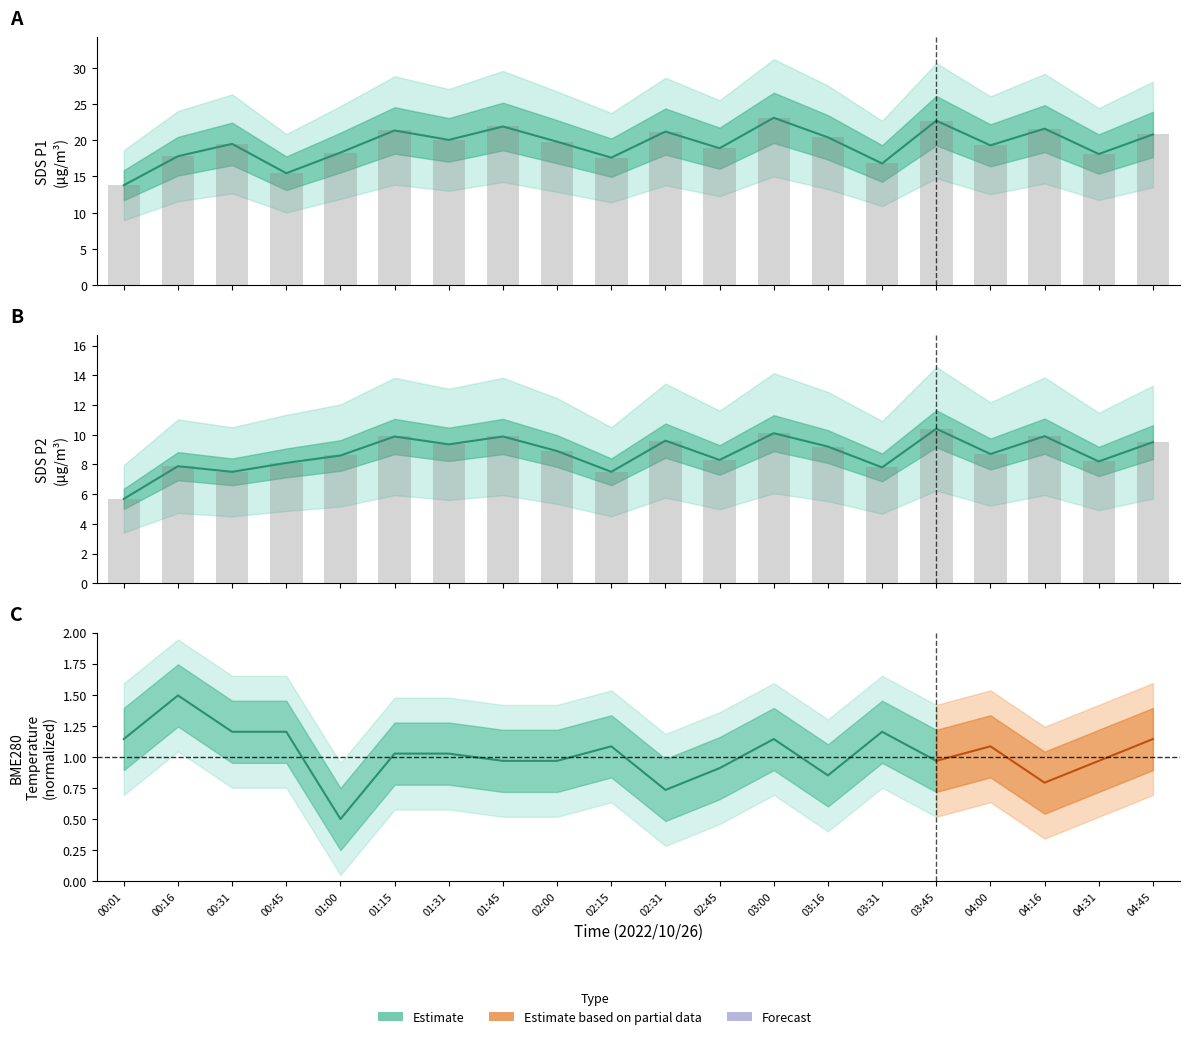

The SDS_P2 bars series shows 2.8 at 03:45. True or false?

False